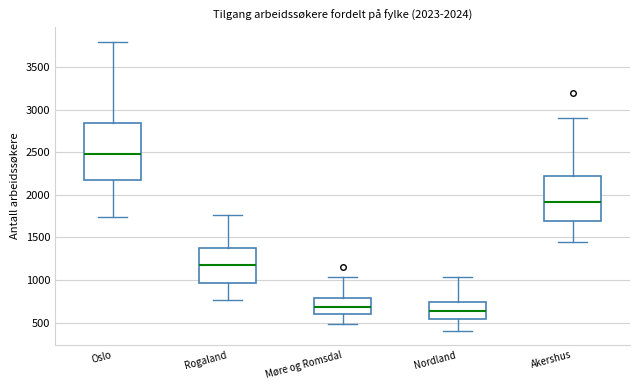

Comparing the boxes themselves (not the whiskers), which one is the tallest?

Oslo